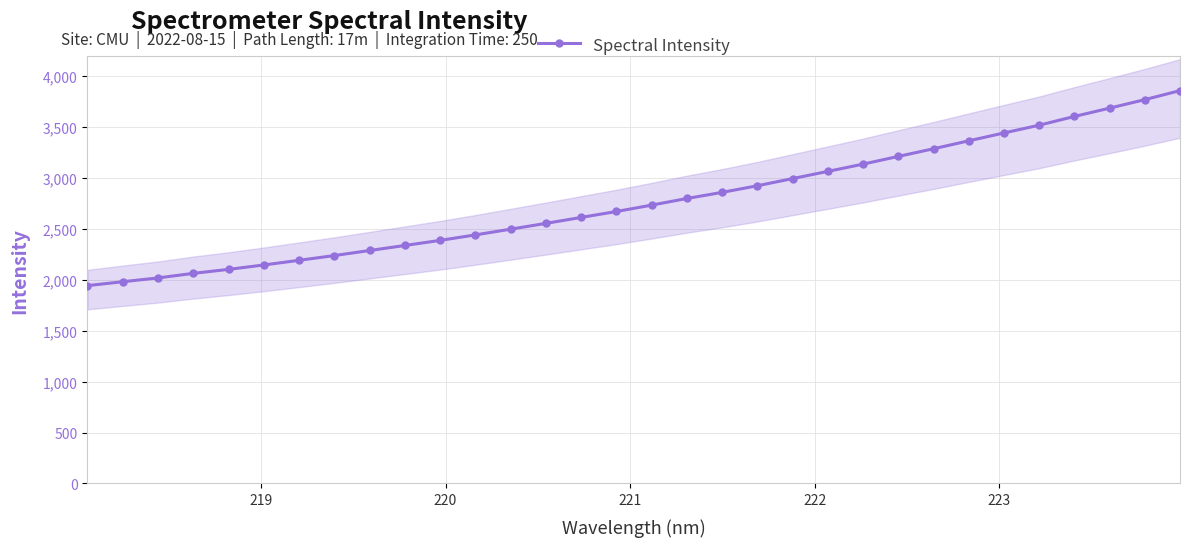

Does the chart have visible grid lines?

Yes